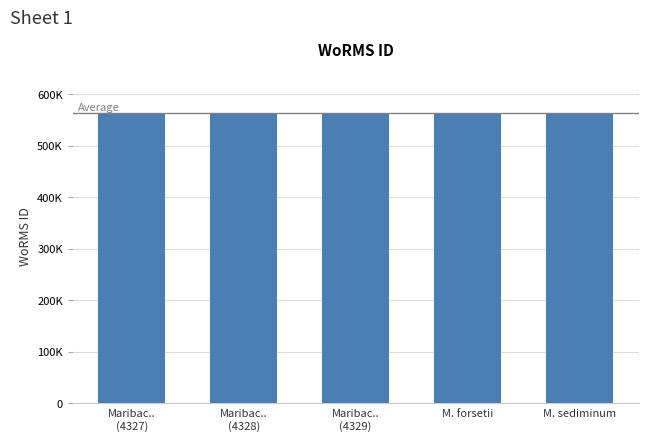

Rank the categories by value from highest to lowest.

M. forsetii, Maribac..
(4327), Maribac..
(4328), Maribac..
(4329), M. sediminum